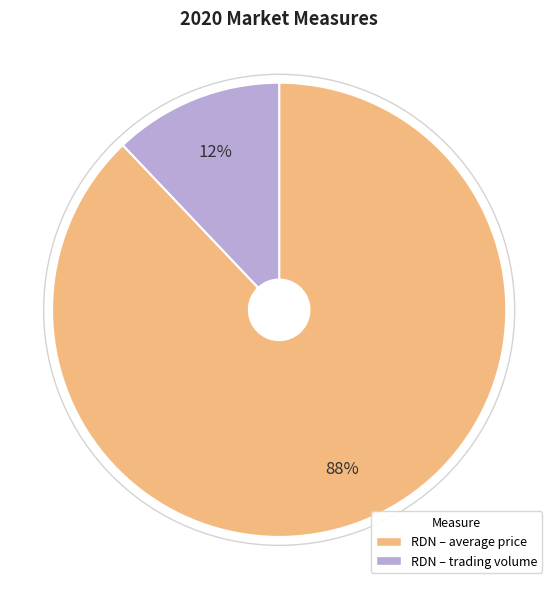

Rank the categories by value from highest to lowest.

RDN – average price, RDN – trading volume